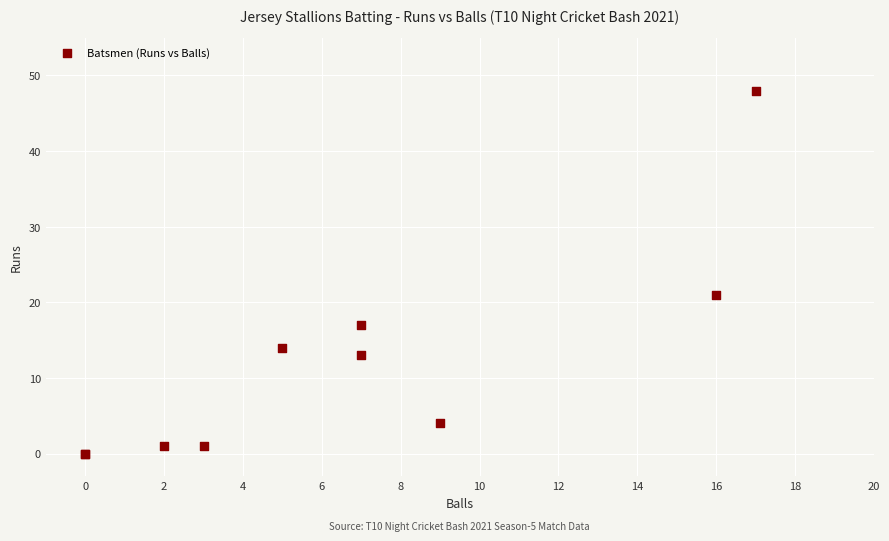

What Y value in the scatter plot is closest to 24?

21